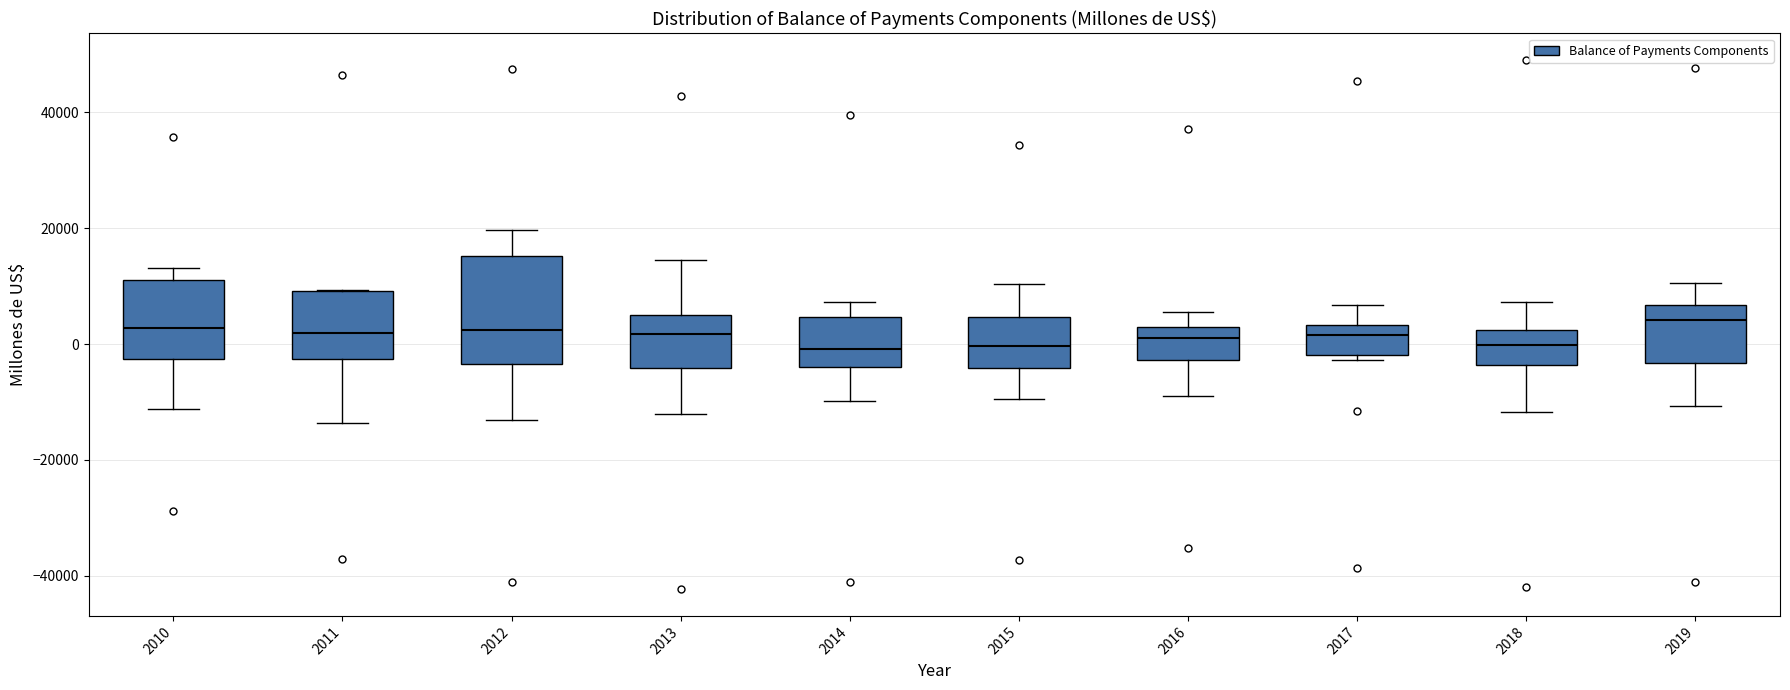

Reading left to right, read every box against the y-axis: the position of its median line, the range the box covers, and the ends of its whiskers. The values are not printed on the chart, so give them approximately, as read against the axis.

2010: median 2000, box -2000 to 12000, whiskers -12000 to 14000
2011: median 2000, box -2000 to 10000, whiskers -14000 to 10000
2012: median 2000, box -4000 to 16000, whiskers -14000 to 20000
2013: median 2000, box -4000 to 6000, whiskers -12000 to 14000
2014: median 0, box -4000 to 4000, whiskers -10000 to 8000
2015: median 0, box -4000 to 4000, whiskers -10000 to 10000
2016: median 2000 (just below the box's upper edge), box -2000 to 2000, whiskers -8000 to 6000
2017: median 2000, box -2000 to 4000, whiskers -2000 (just below the box's lower edge) to 6000
2018: median 0, box -4000 to 2000, whiskers -12000 to 8000
2019: median 4000, box -4000 to 6000, whiskers -10000 to 10000